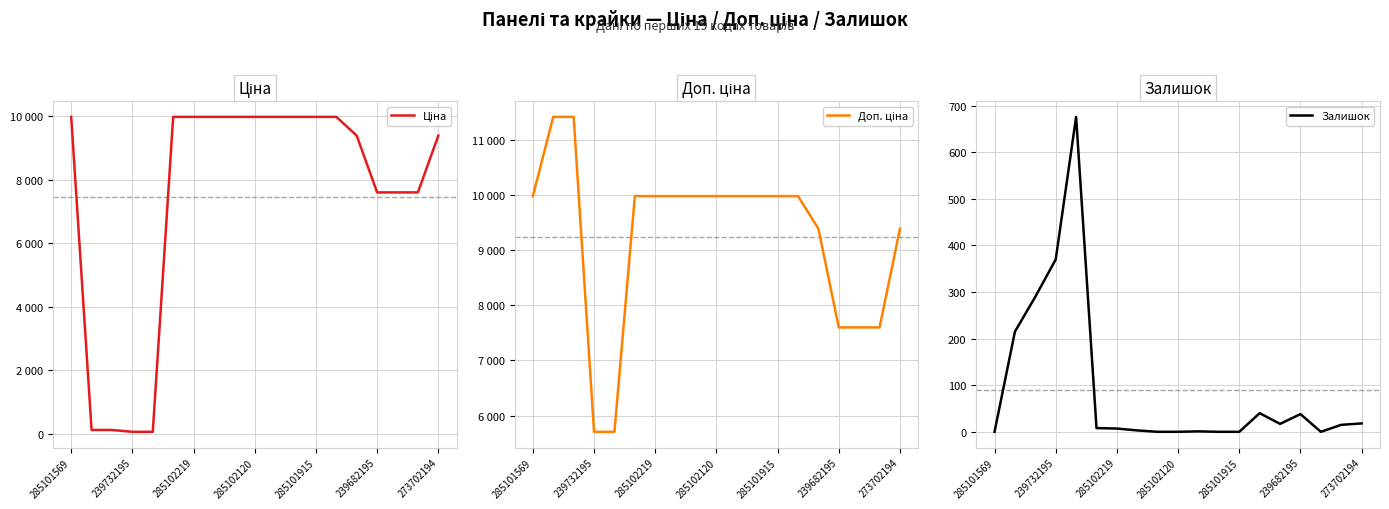

True or false: Ціна and Доп. ціна cross at least once.

False